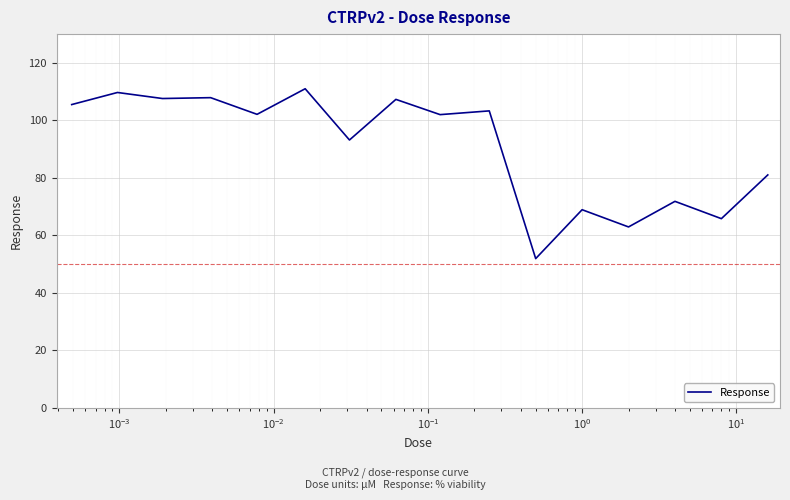

Count the number of data series in this chart.

1